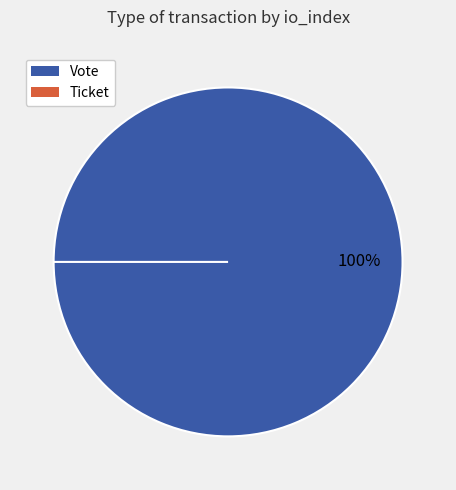

What is the change in value from Vote to Ticket?

-1